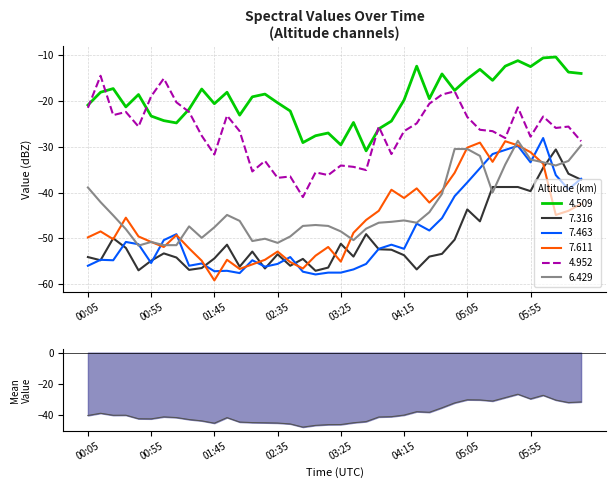

How many interior local peaks (higher than both neighbors) does the data have?

8